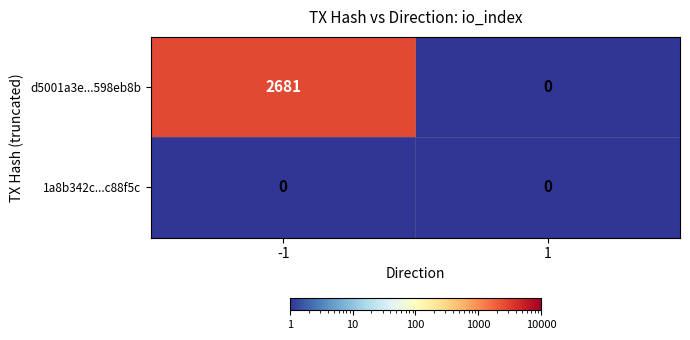

The value of d5001a3e...598eb8b at 1 is 1835. True or false?

False